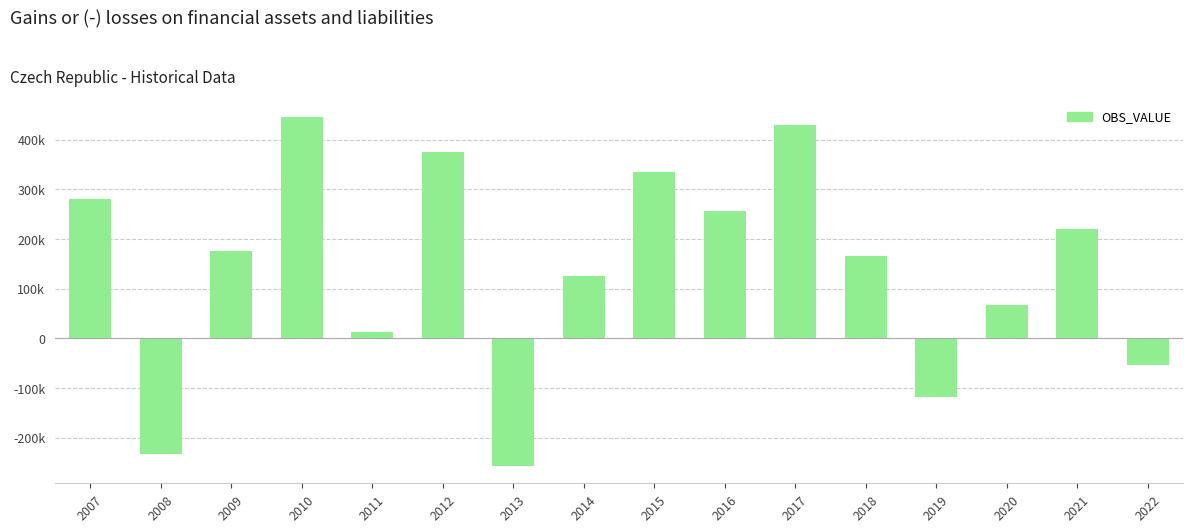

How many categories are shown in the chart?

16